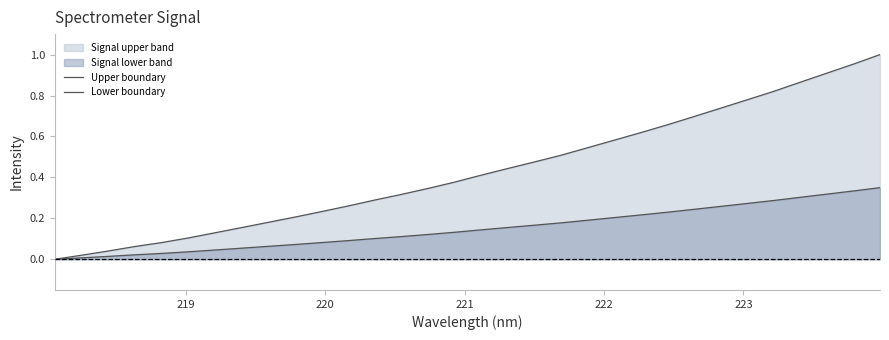

True or false: Upper boundary and Lower boundary intersect in this chart.

False